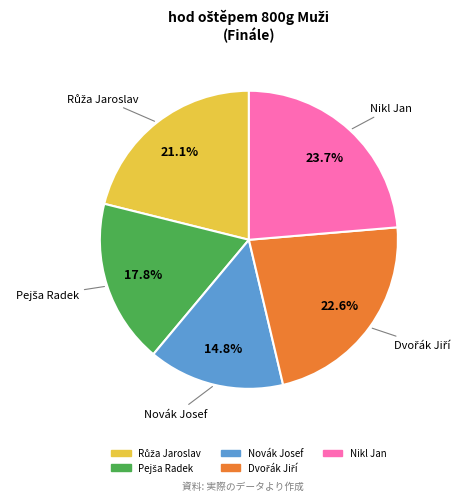

Approximately how many times larger is the value at Novák Josef compared to Nikl Jan?

0.6